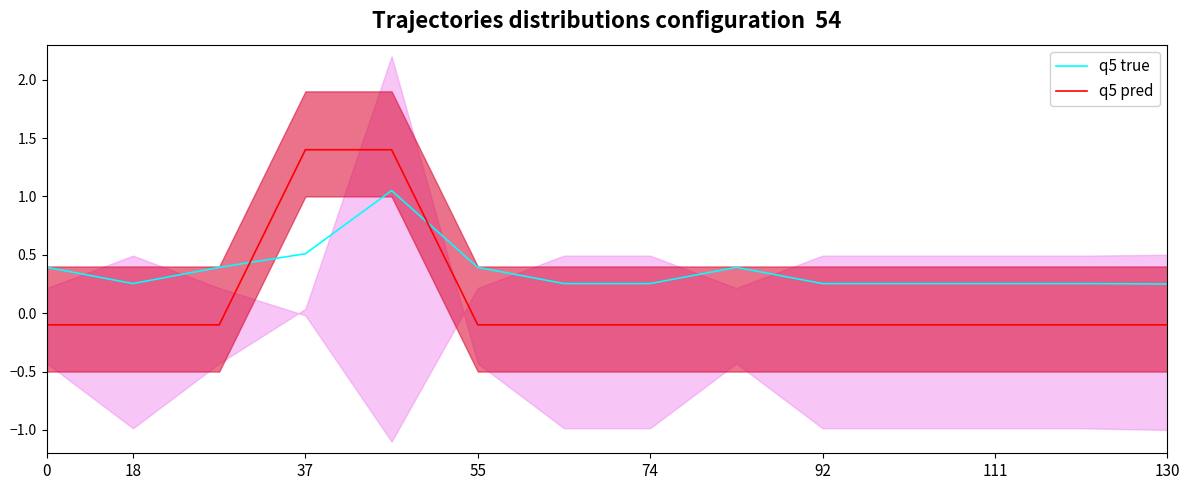

True or false: q5 pred has more than 2 points higher than both neighbors.

False